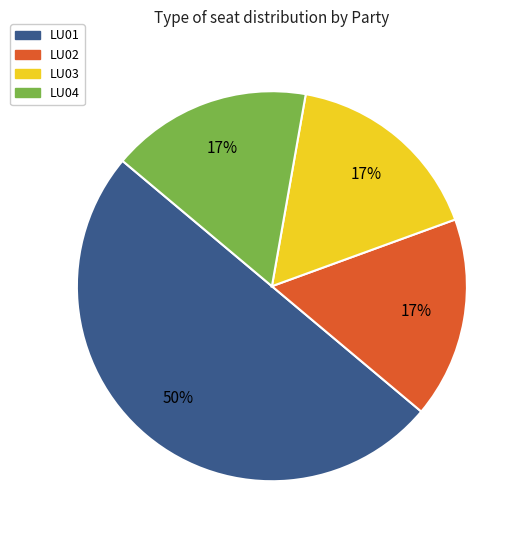

What percentage is the LU01 slice, to the nearest percent?

50%